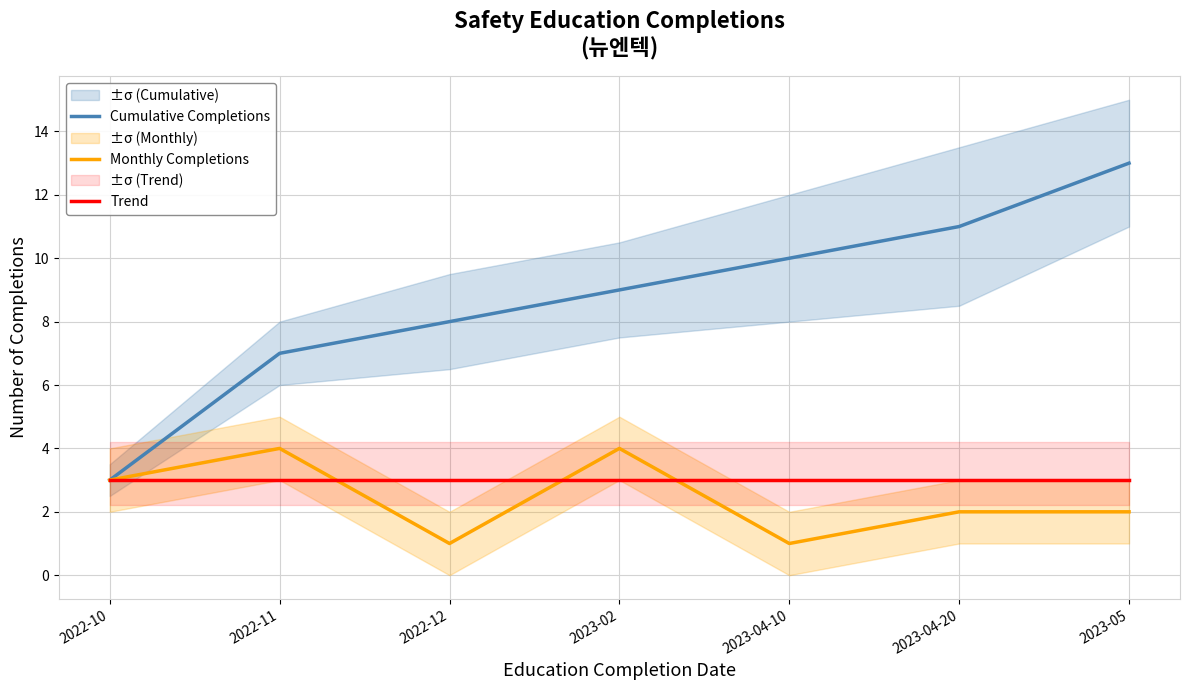

True or false: Trend has a value of 2 at 2023-02.

False